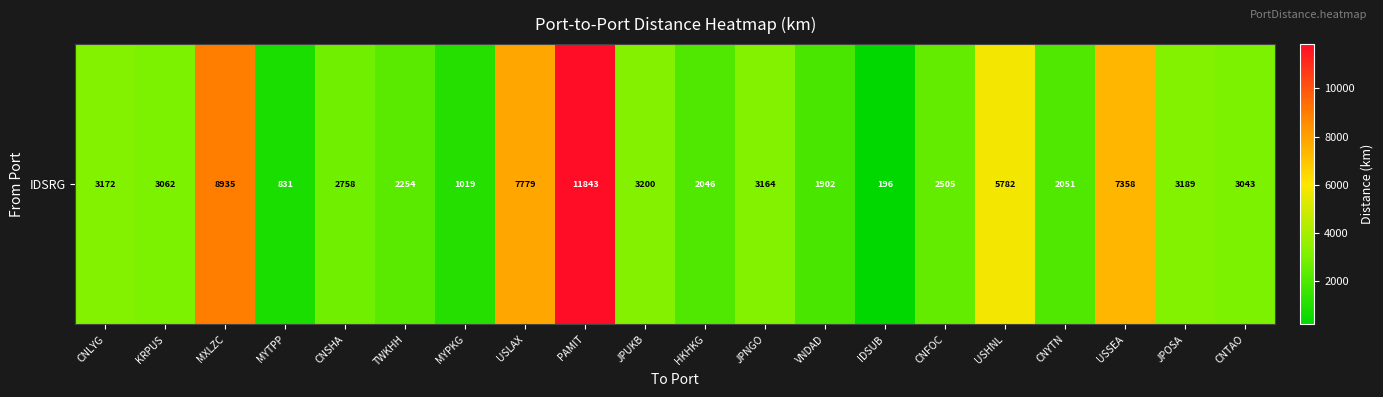

What is the sum of the values at USHNL and PAMIT?

17625